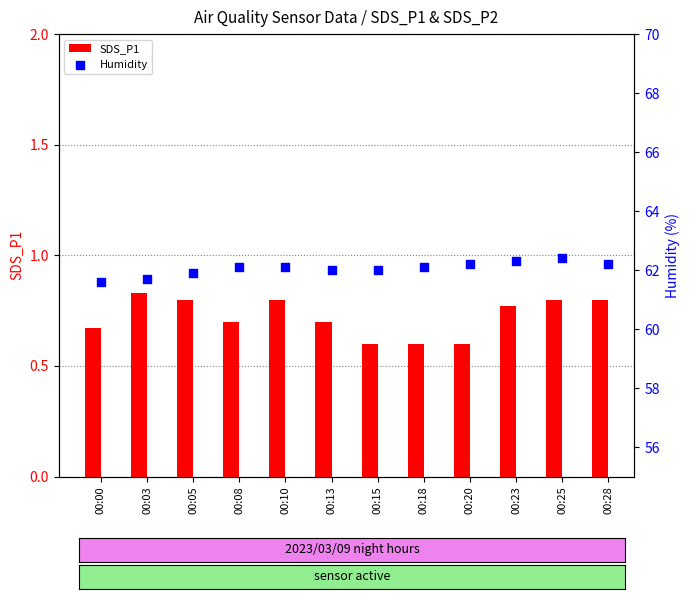

What is the total value across all series at 00:28?

63.0